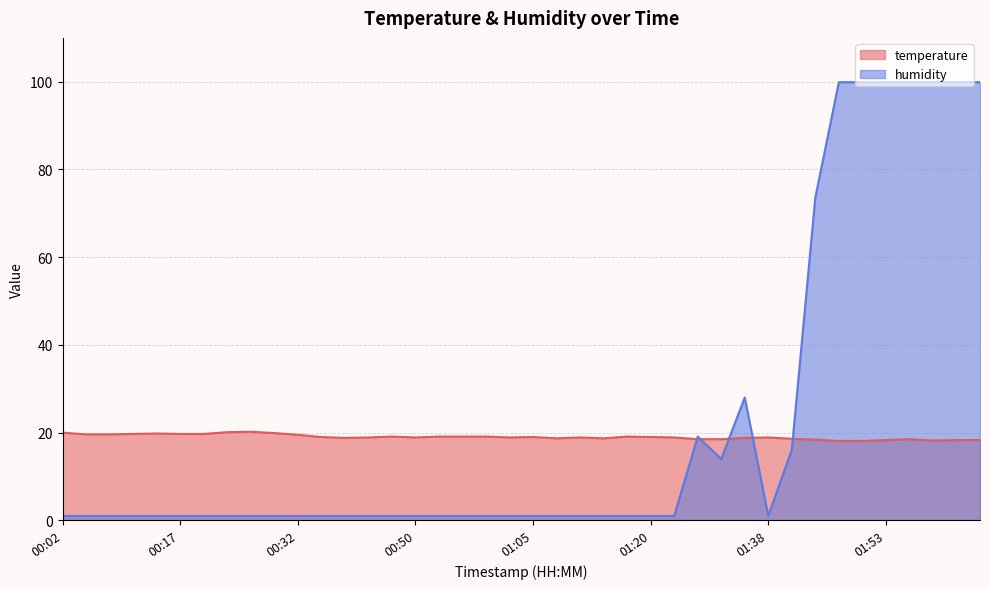

True or false: humidity and temperature intersect in this chart.

True